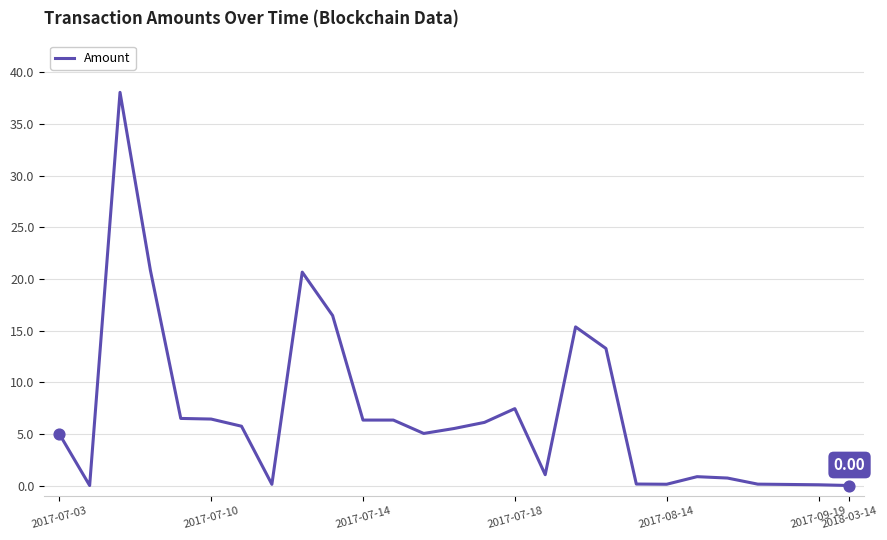

How many lines are shown in the chart?

1